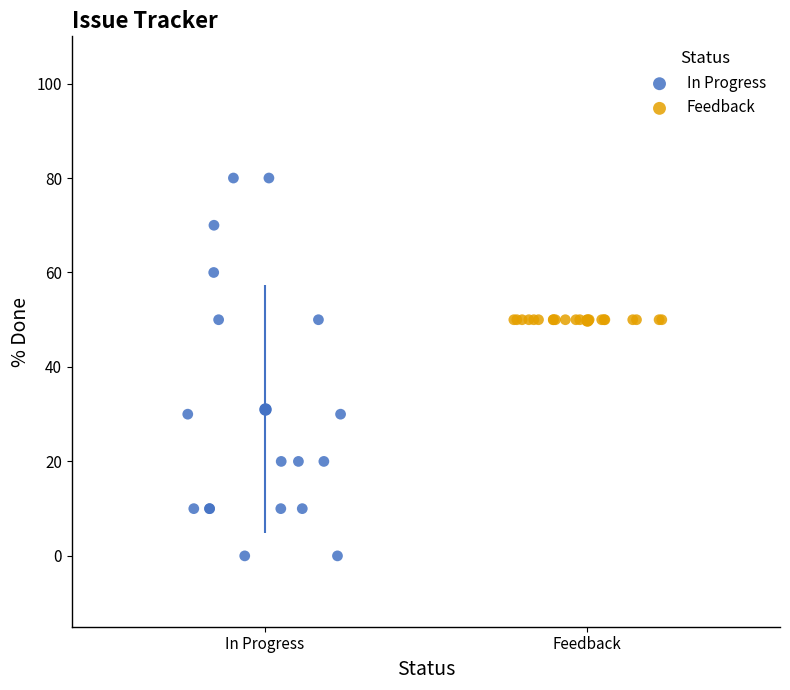

Which series reaches the maximum Y coordinate?

In Progress